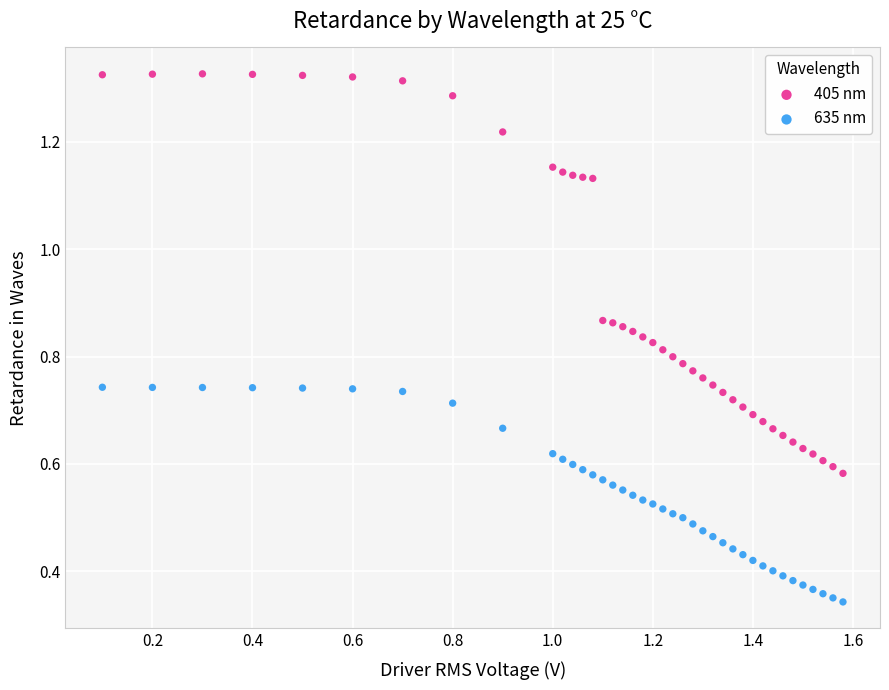

Which series reaches the maximum Y coordinate?

405 nm